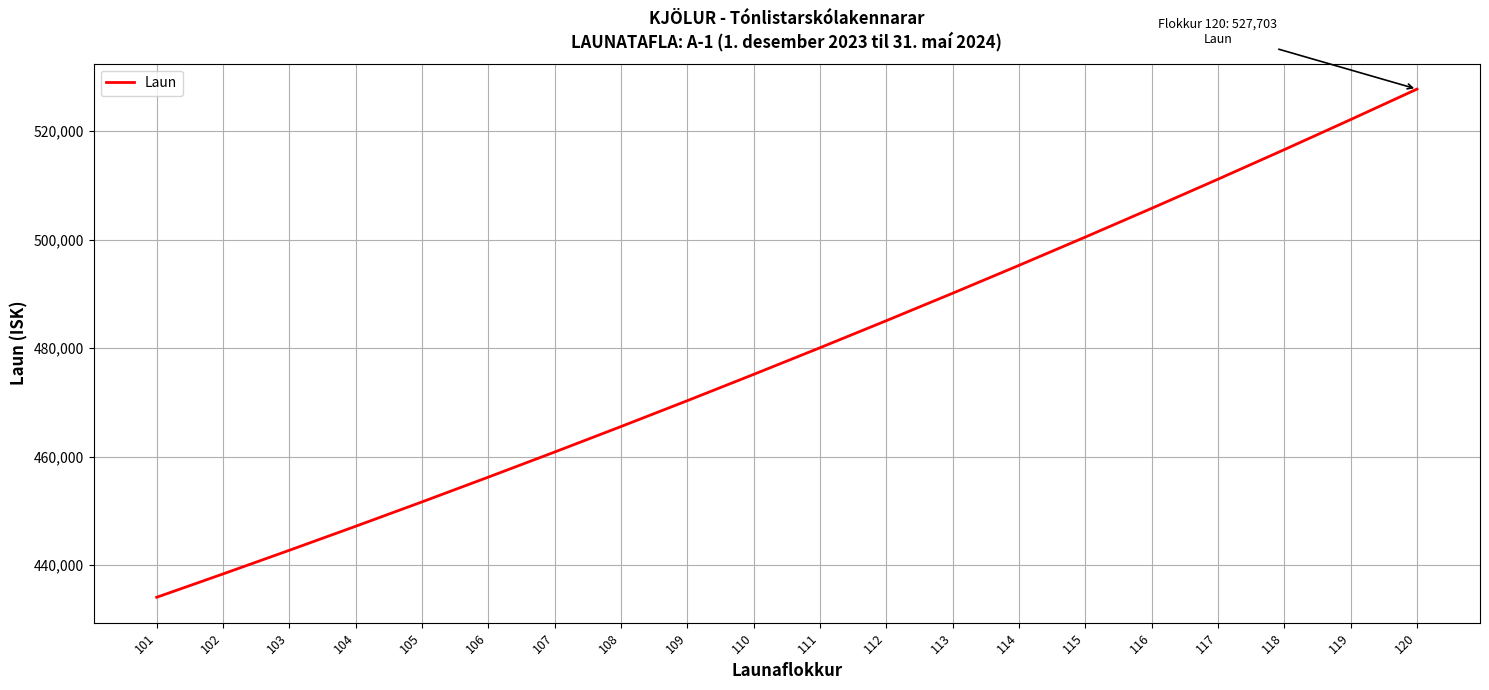

Reading left to right, extract all data points from this chart.

434108	438406	442764	447186	451675	456236	460861	465555	470318	475160	480067	485049	490109	495241	500452	505742	511109	516557	522092	527703